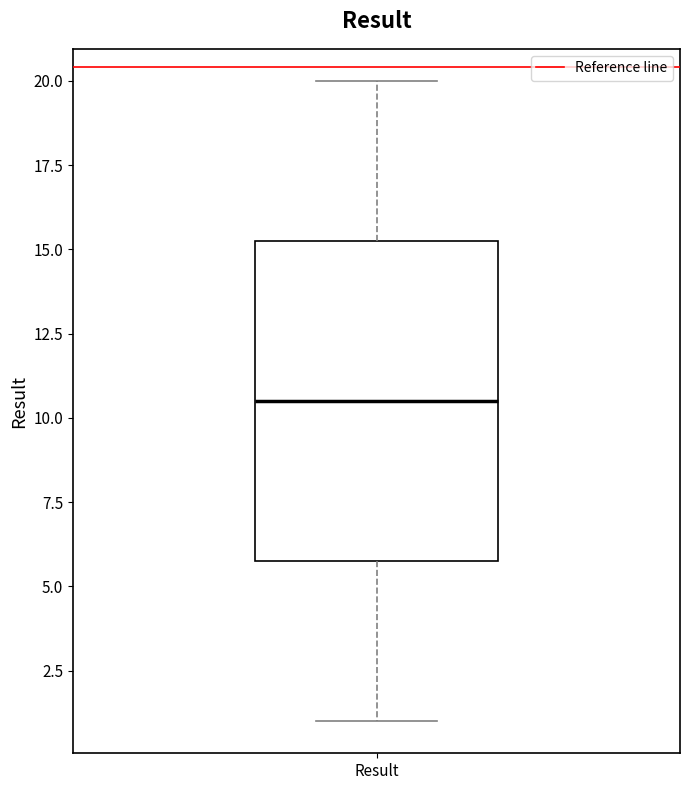

Read this box plot against the y-axis: the position of the median line, the range covered by the box, and the ends of both whiskers. The values are not printed on the chart, so give them approximately, as read against the axis.

median 10.5, box 6.0 to 15.5, whiskers 1.0 to 20.0